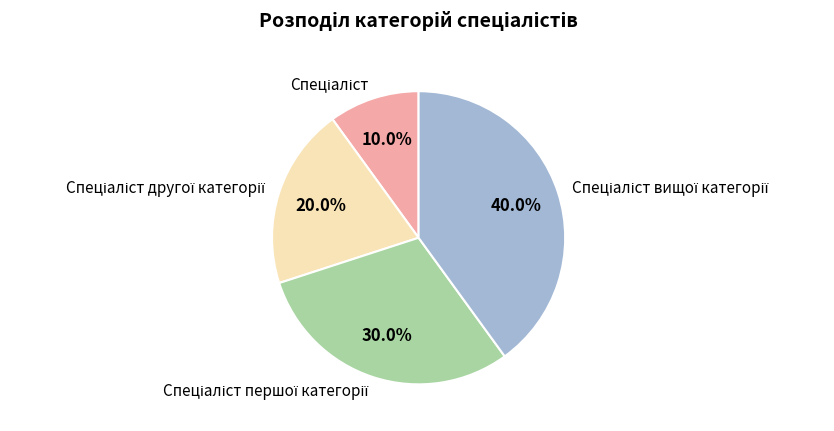

Is there a majority slice in this chart?

No